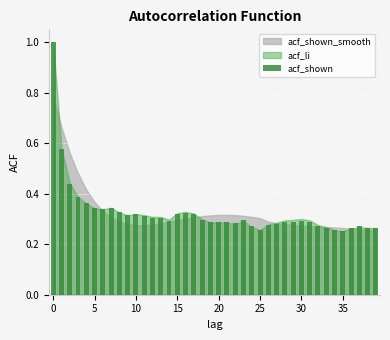

What is the greatest value displayed?

1.0